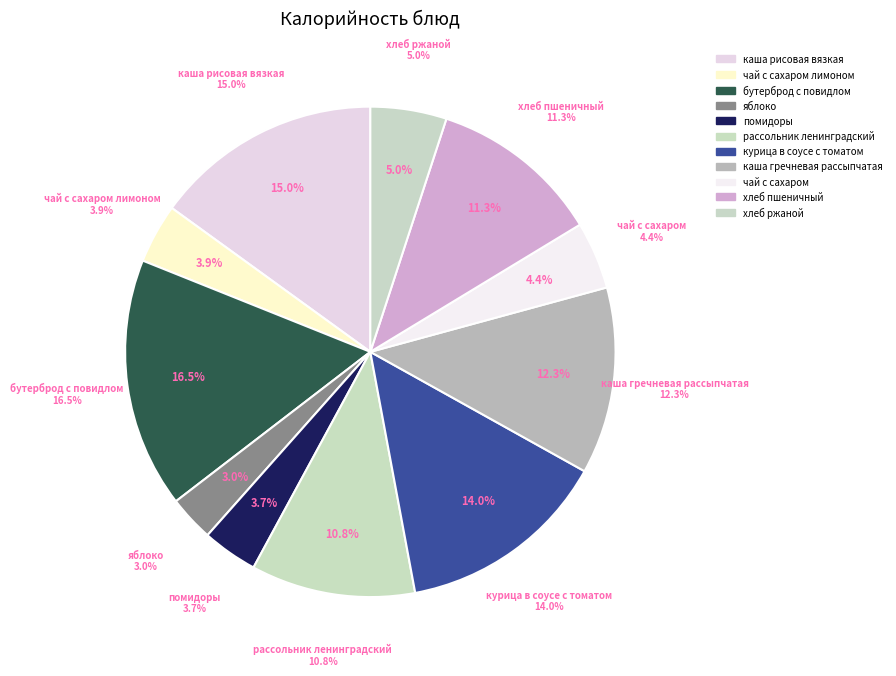

To the nearest percent, what portion does яблоко represent?

3%